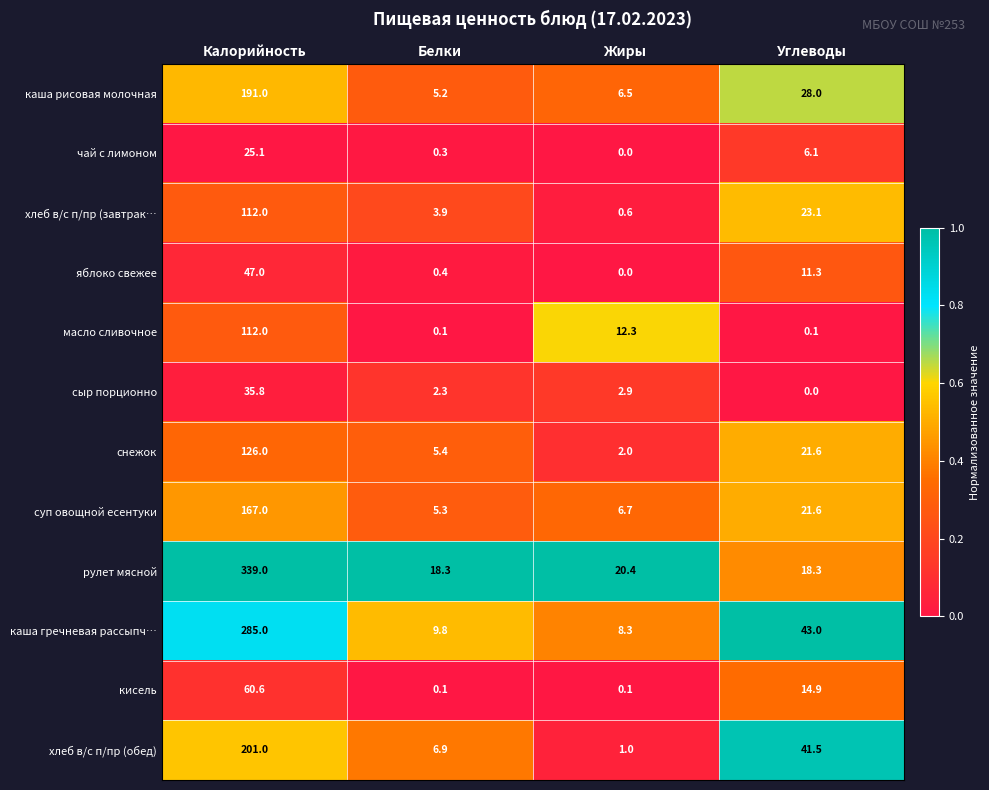

True or false: сыр порционно has a value of 35.8 at Калорийность.

True